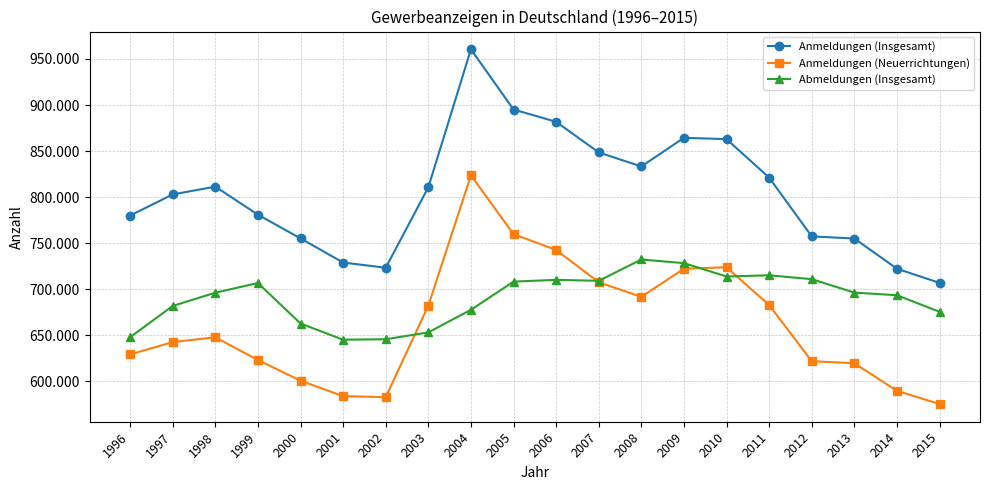

What is the lowest value of the Anmeldungen (Neuerrichtungen) series?

575374